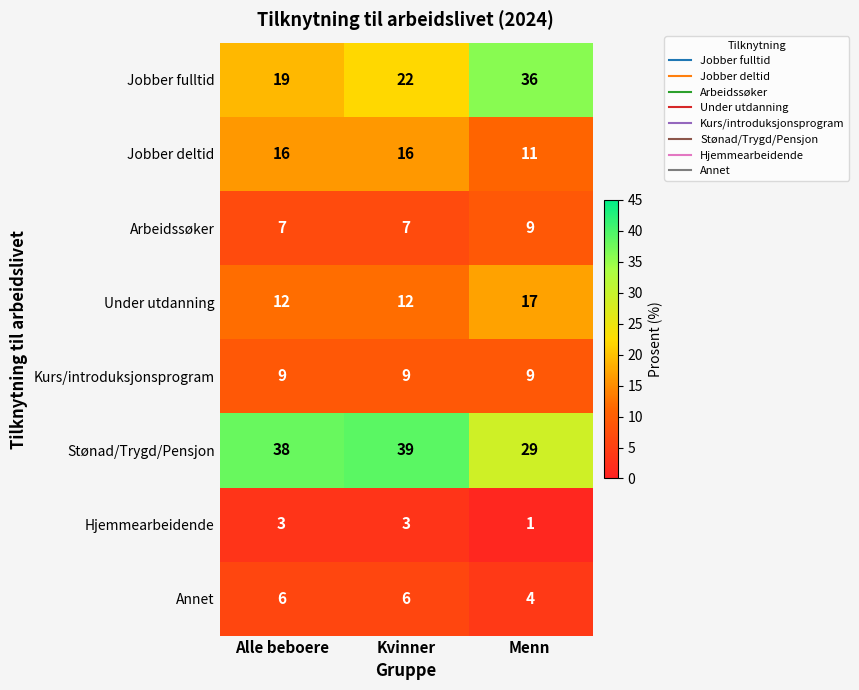

What is the difference between the second highest and minimum values in the Jobber deltid series?

5